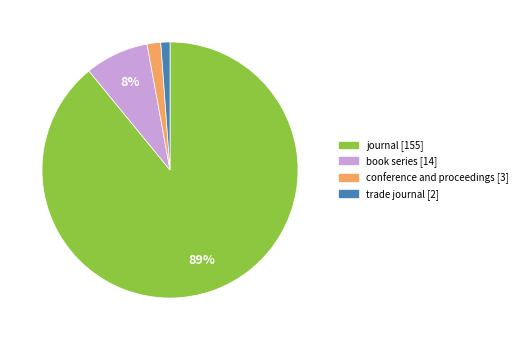

To the nearest percent, what is the difference between the largest and smallest slice percentages?

88%